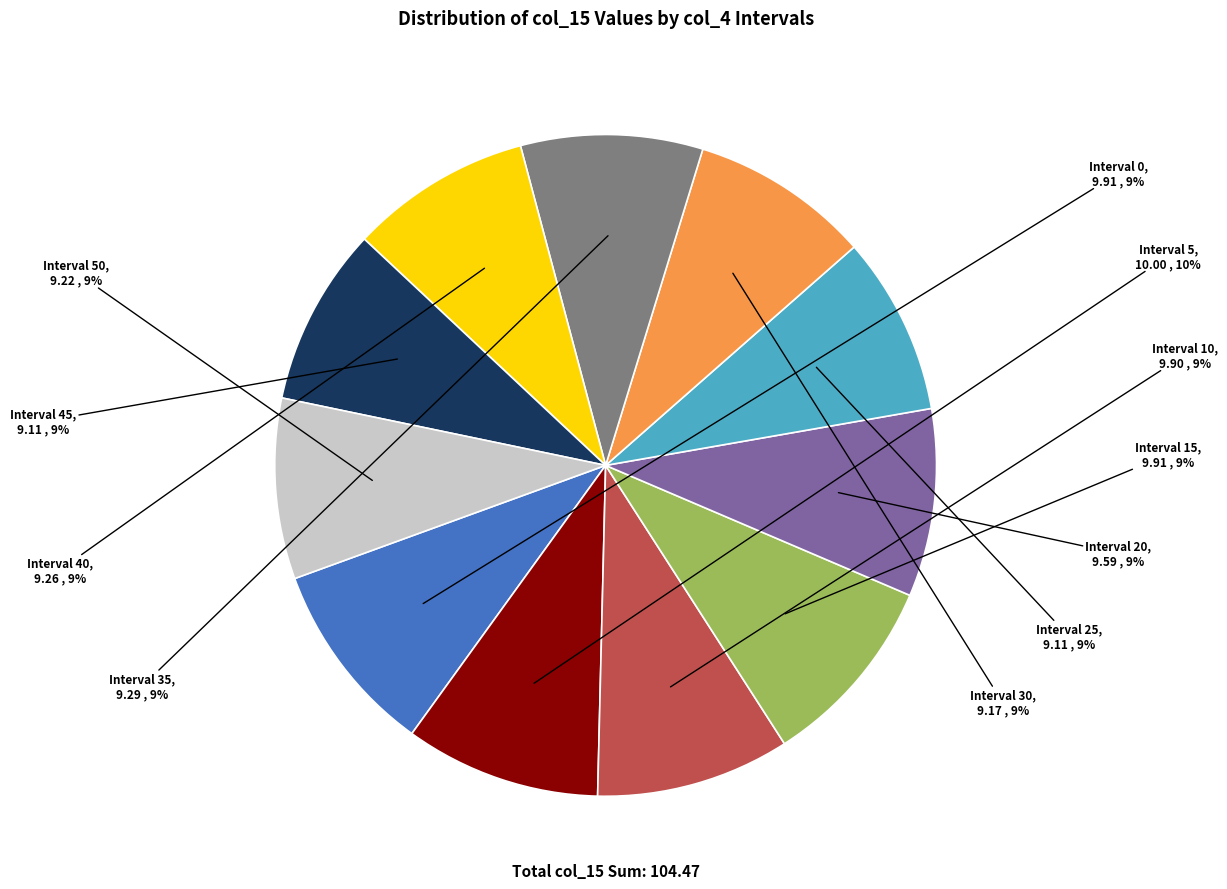

To the nearest percent, what is the difference between the largest and smallest slice percentages?

1%